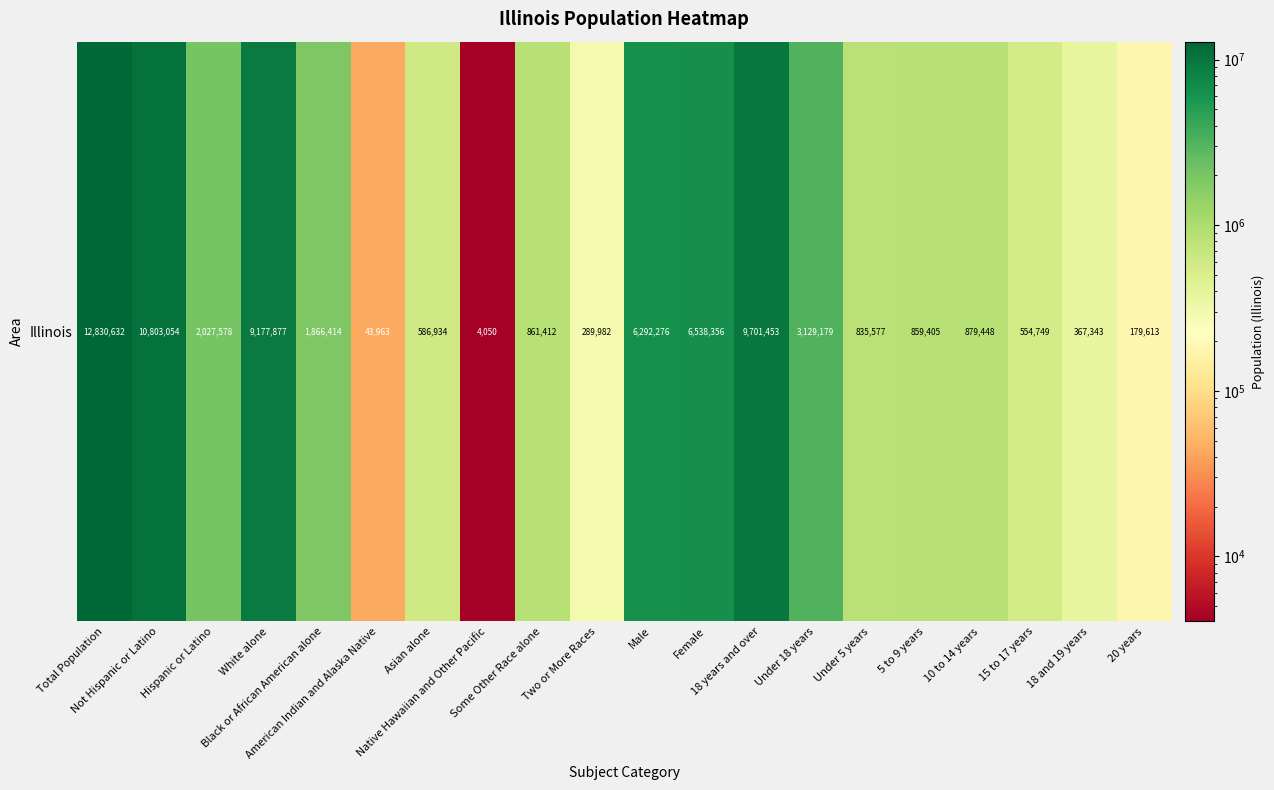

How many values are below 879448?

10